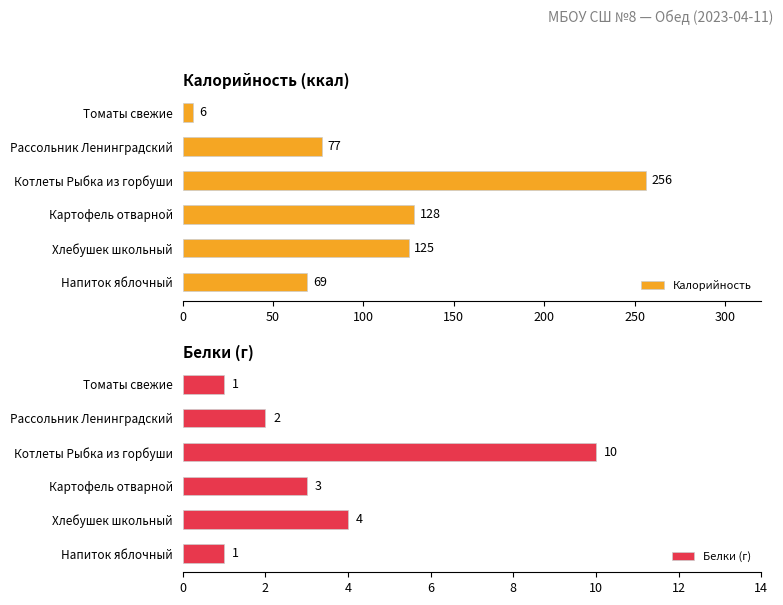

What is the sum of the Калорийность values at Рассольник Ленинградский and Напиток яблочный?

146